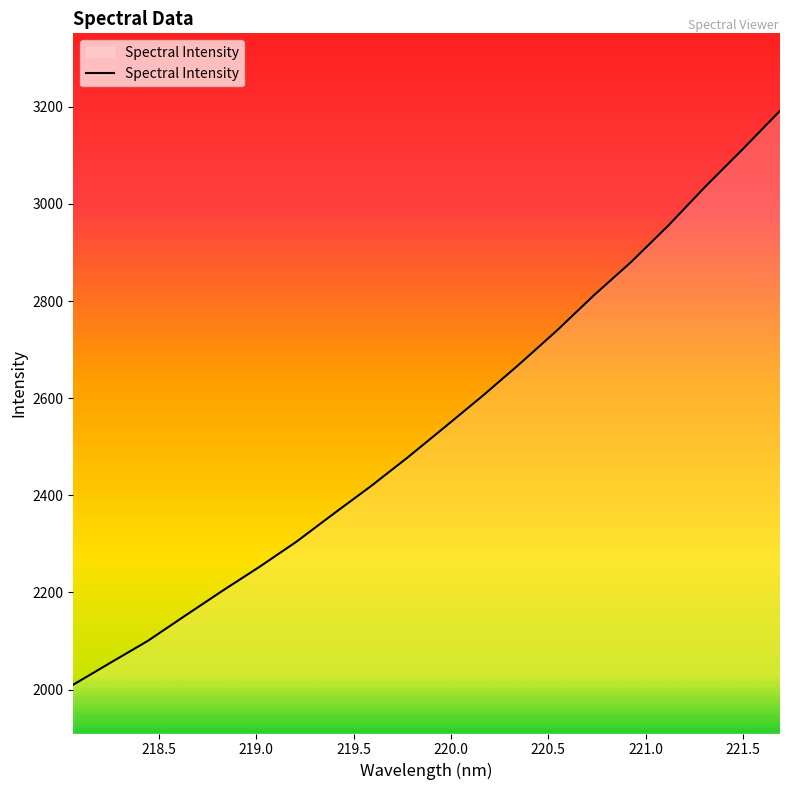

How many values exceed 2541?

10